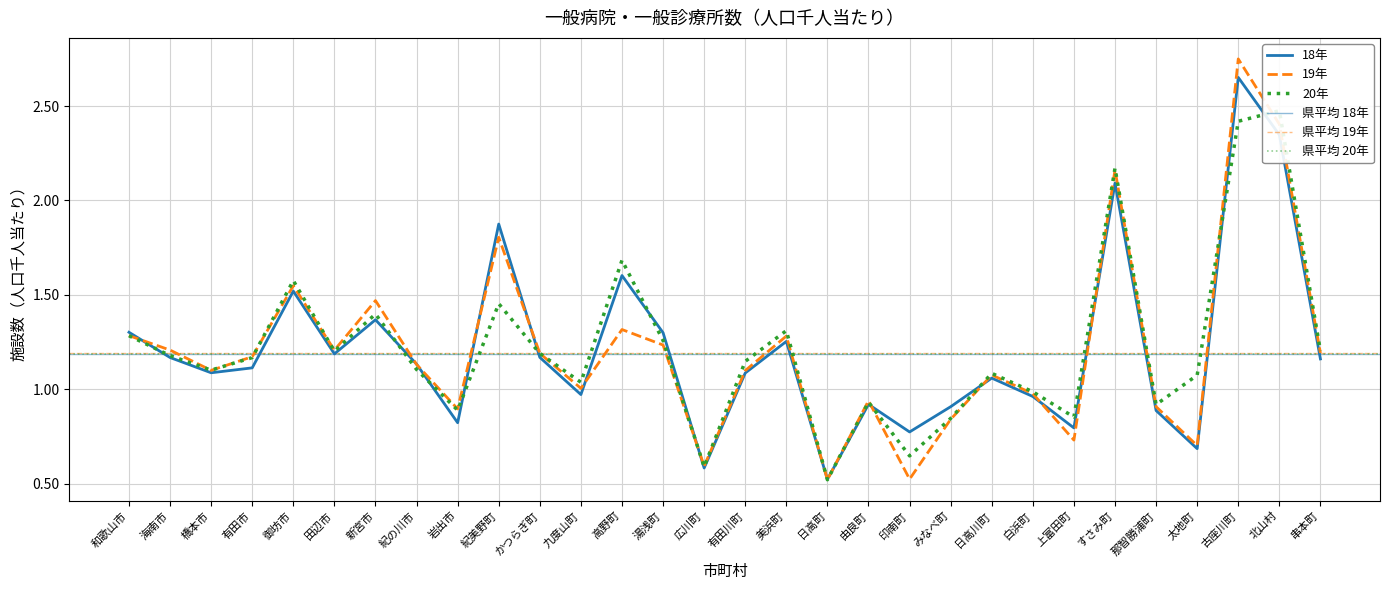

After their last crossing, which series has the higher values: 18年 or 20年?

20年